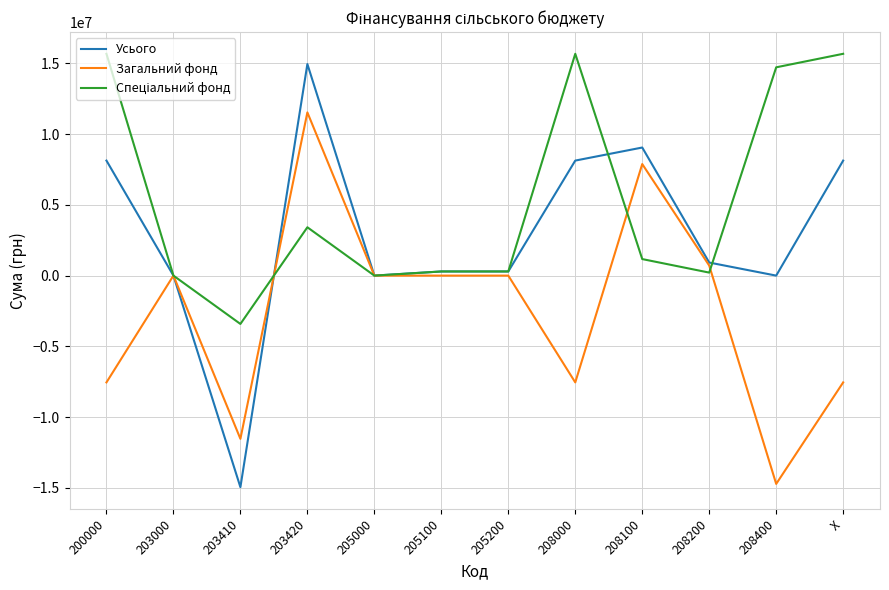

What is the greatest value displayed?

15671436